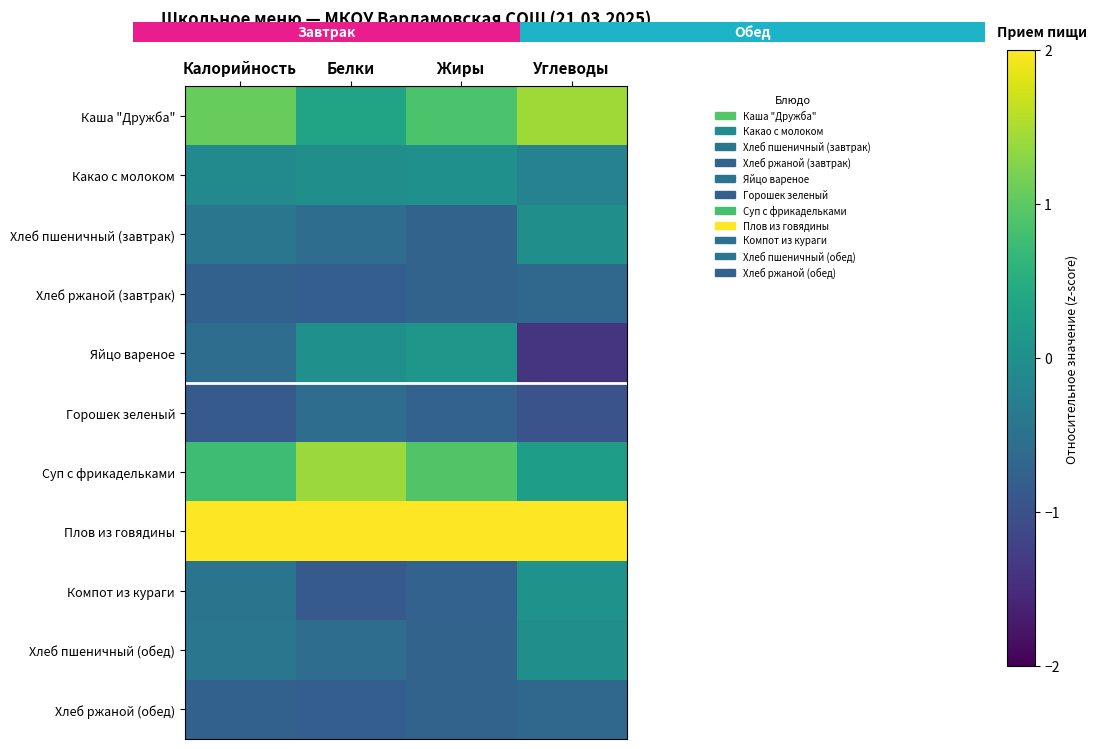

At which category is the sum across all series the highest?

Белки